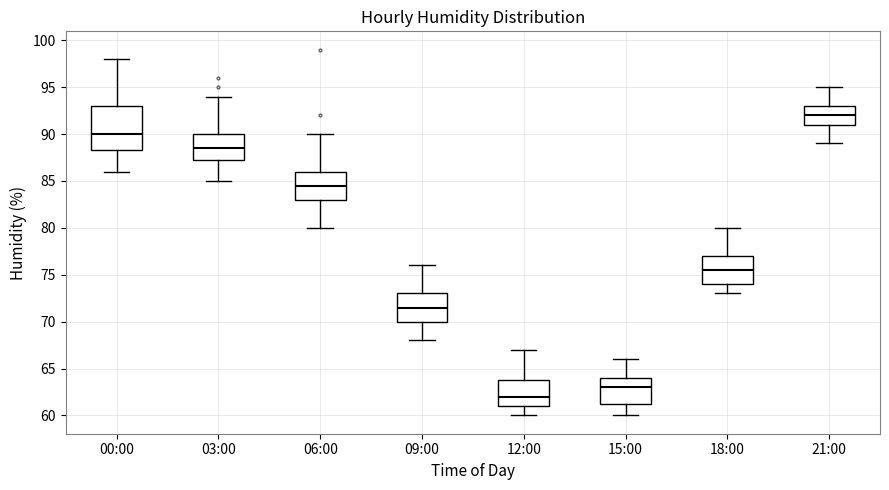

Which box has the highest median line?

21:00